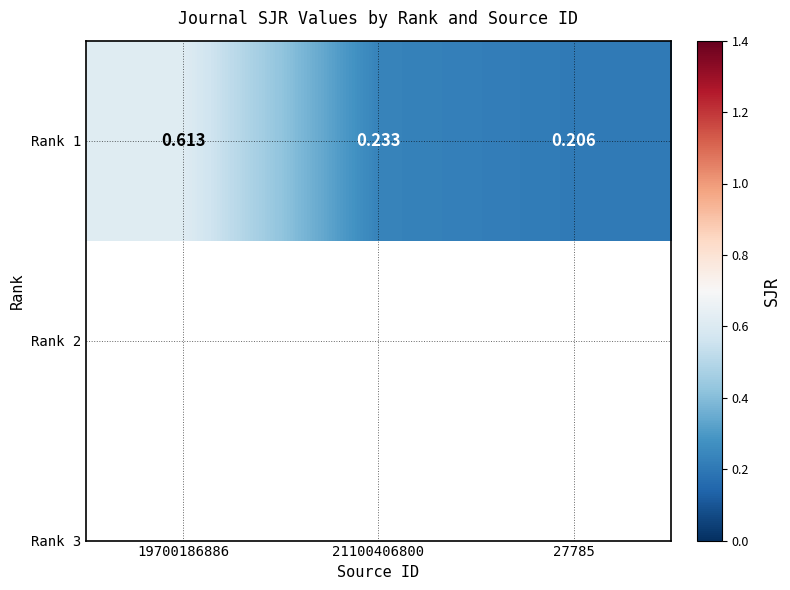

The chart shows a value of 0.2 at 27785. True or false?

True